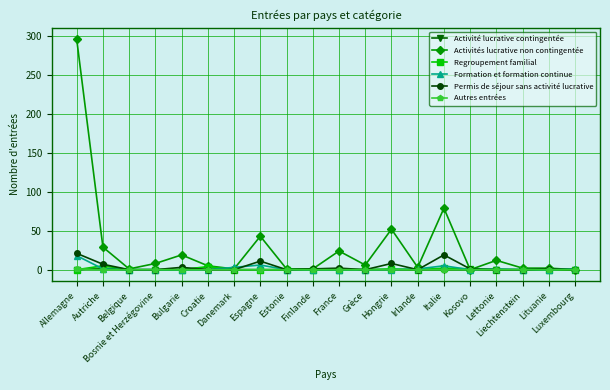

At which category is the sum across all series the highest?

Allemagne